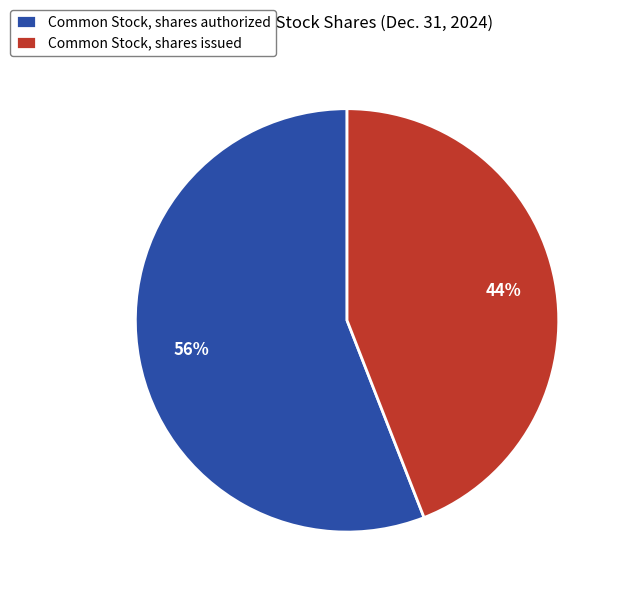

What percentage is the Common Stock, shares authorized slice, to the nearest percent?

56%